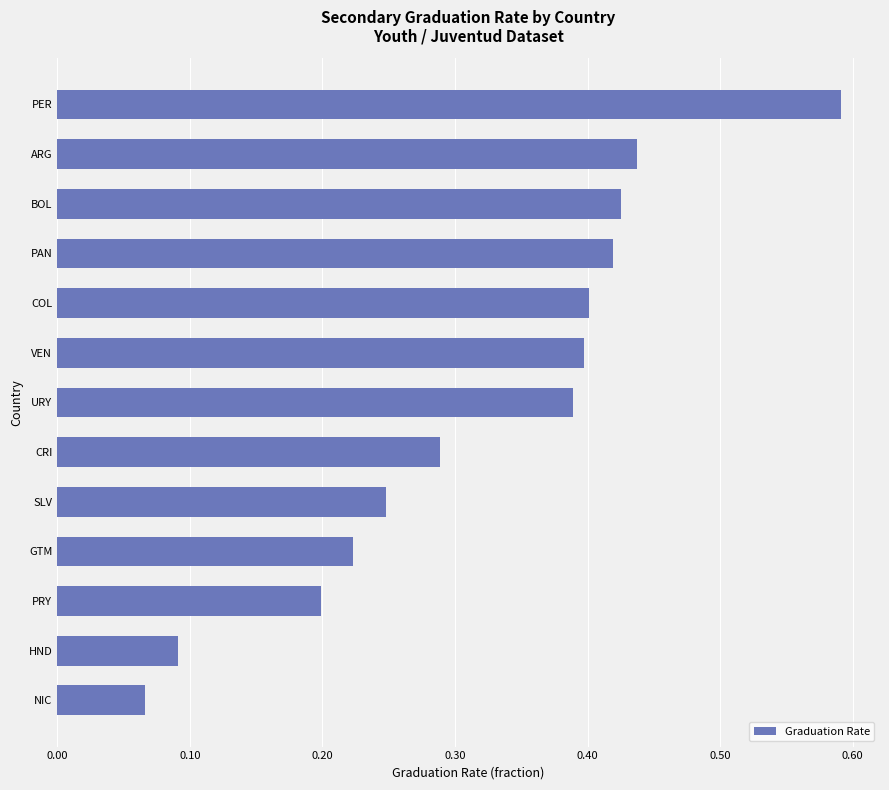

Count the values in the range 0 to 1.

13